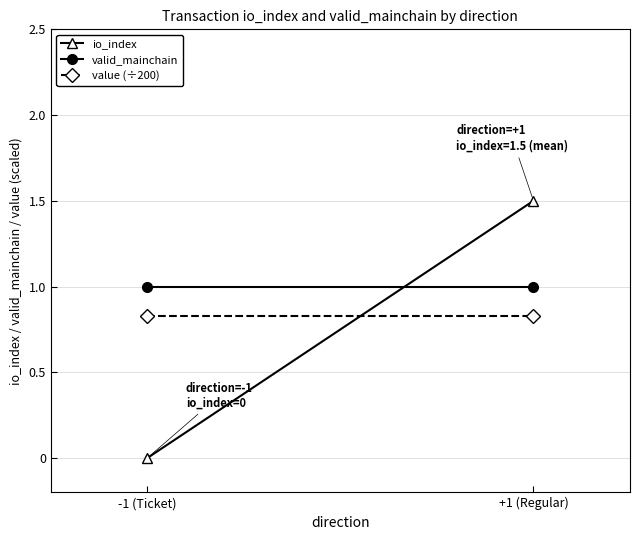

Which category has the highest value across all series?

+1 (Regular)